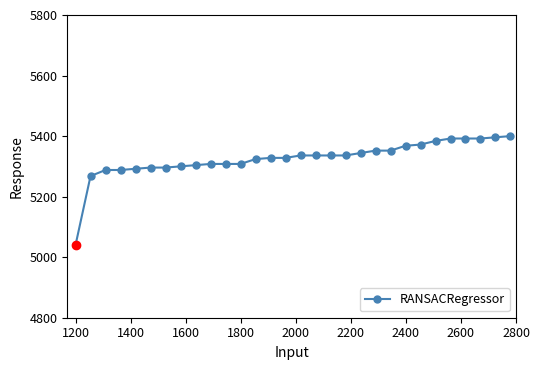

What is the difference between the maximum and second lowest values?

132